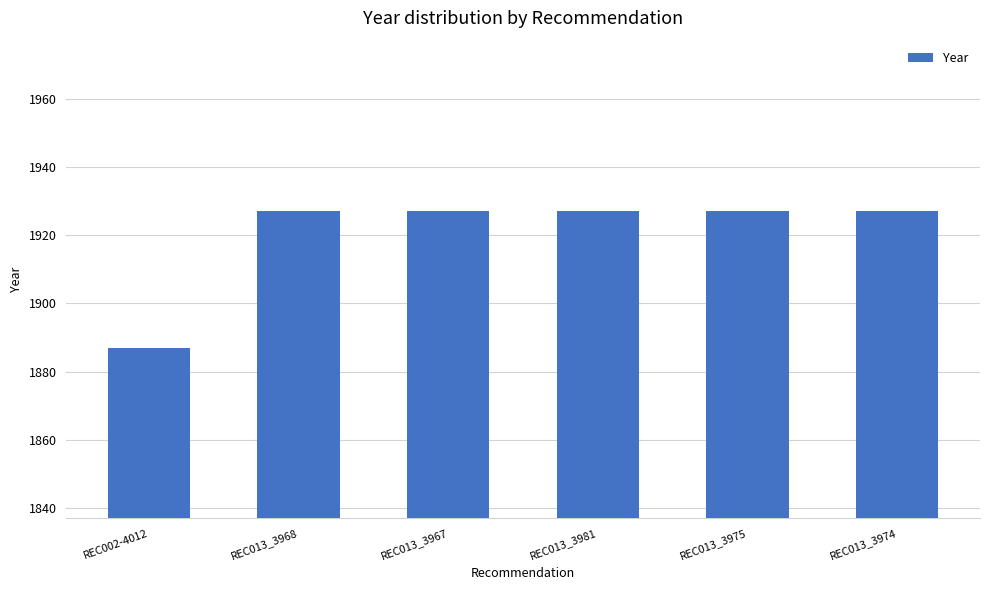

Reading left to right, list all the values displayed in this chart.

1887	1927	1927	1927	1927	1927